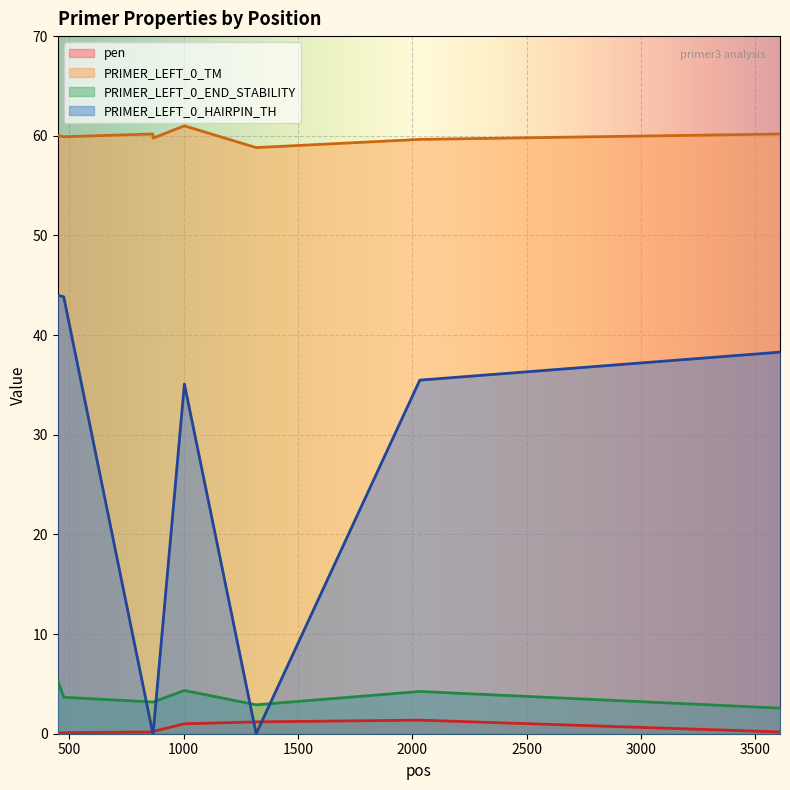

At which category is the sum across all series the highest?

449